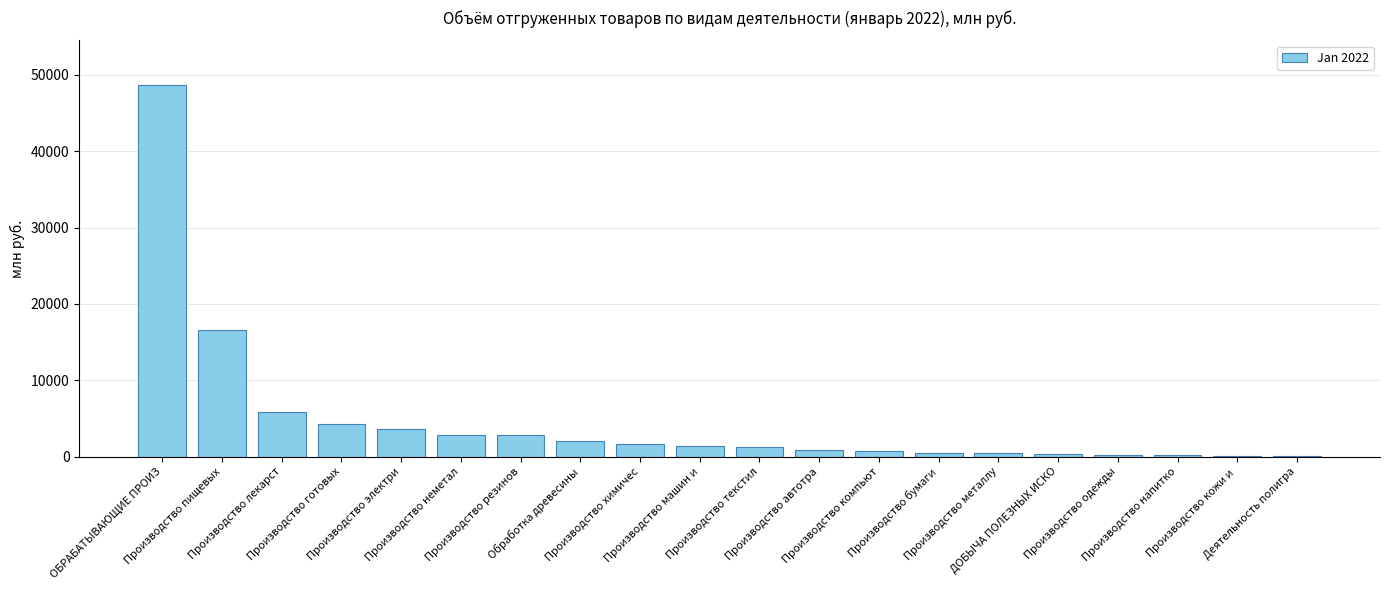

What is the maximum value shown in the chart?

48663.2